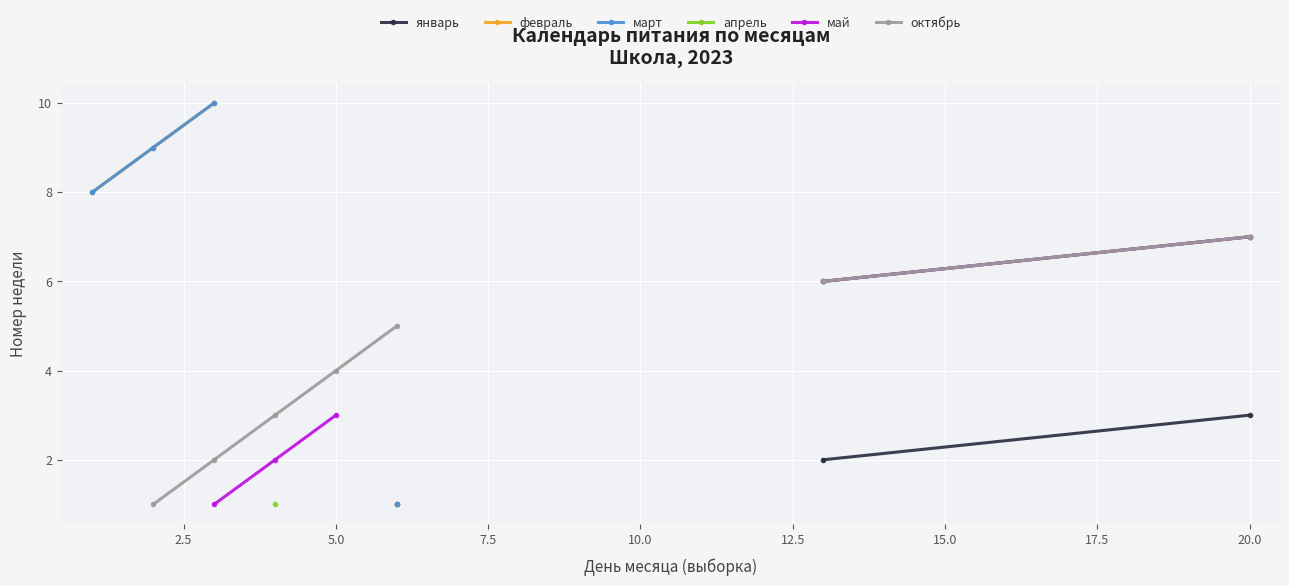

Count the number of data series in this chart.

6